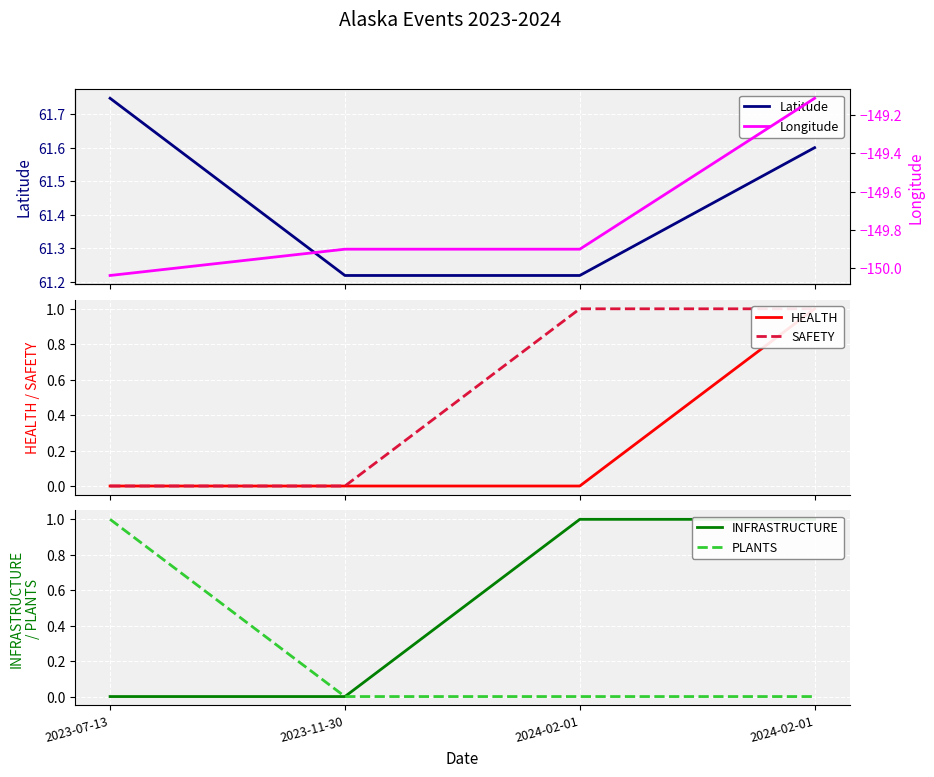

Which series has the largest total across all categories?

Latitude